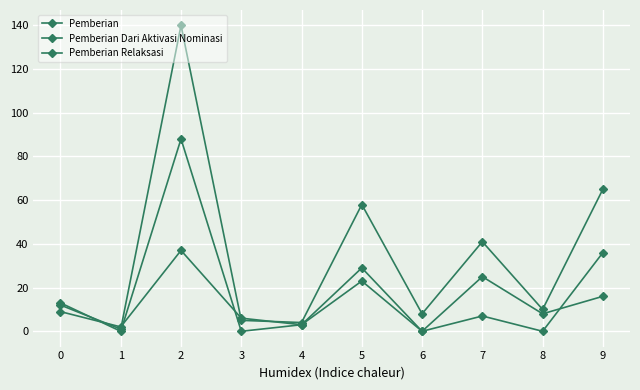

List the series in order of their overall mean, highest first.

Pemberian, Pemberian Dari Aktivasi Nominasi, Pemberian Relaksasi